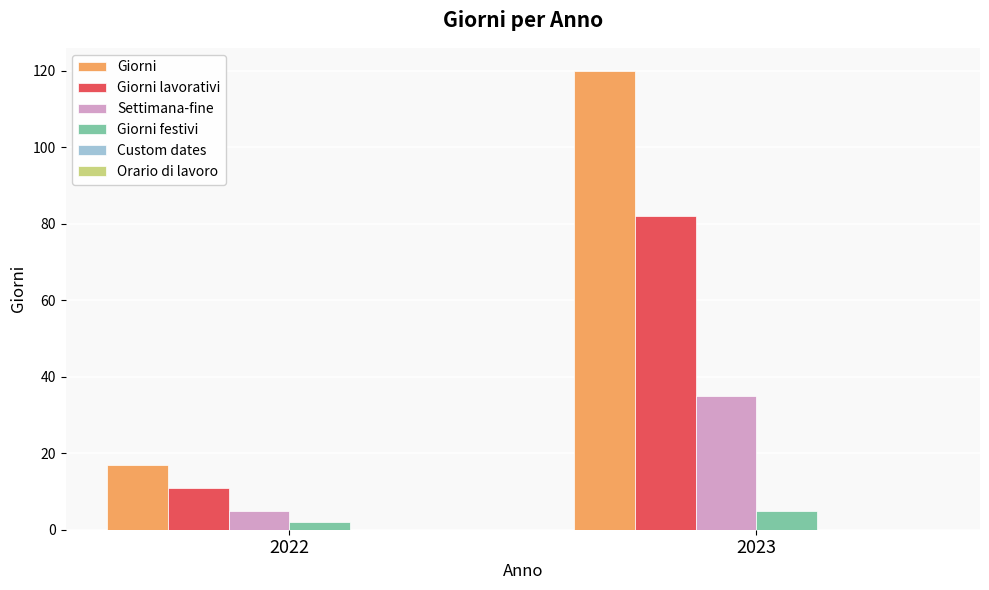

Reading left to right, list all the values displayed in this chart.

Giorni: 2022=17	2023=120
Giorni lavorativi: 2022=11	2023=82
Settimana-fine: 2022=5	2023=35
Giorni festivi: 2022=2	2023=5